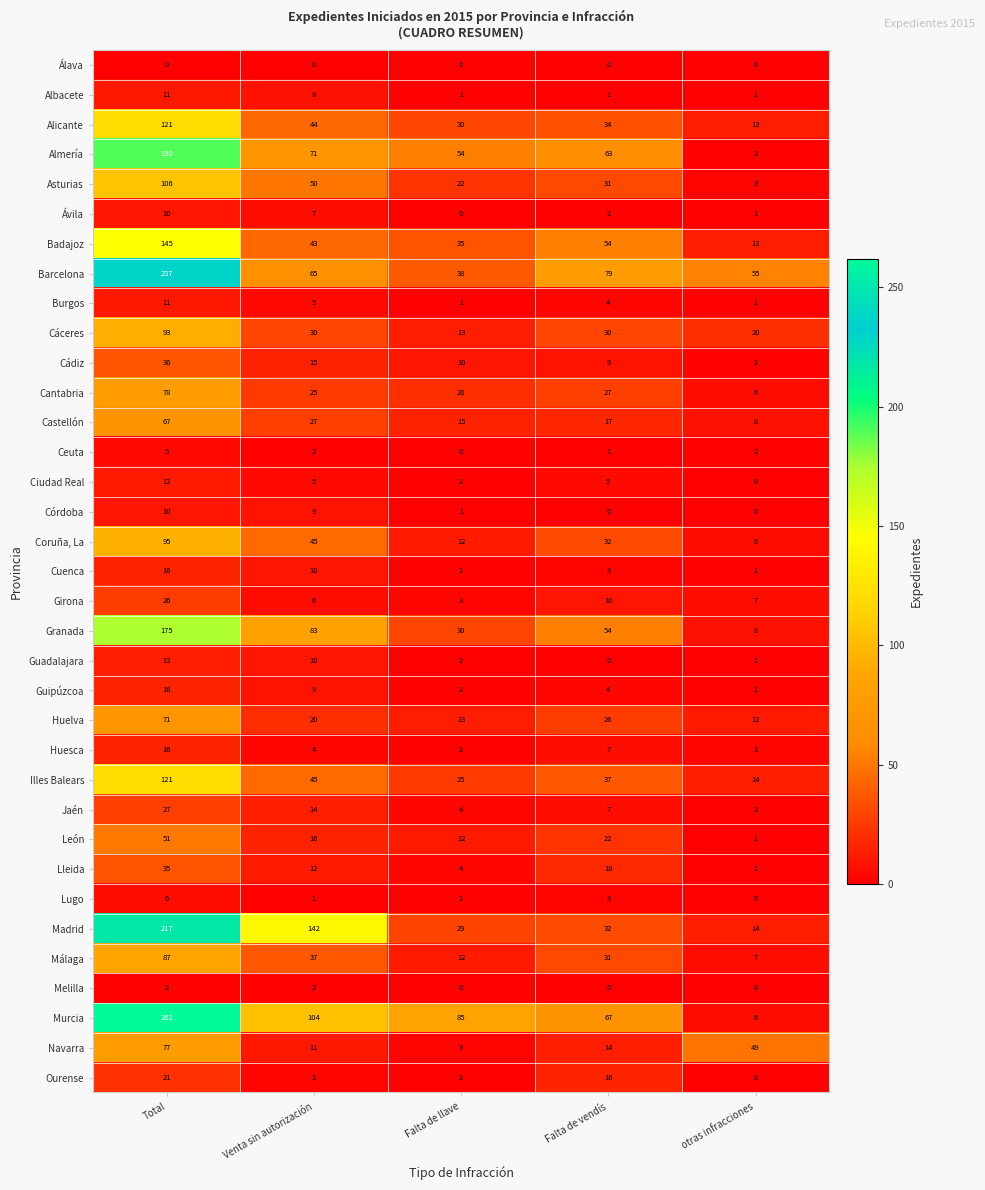

Which label corresponds to the largest value in the chart?

Total